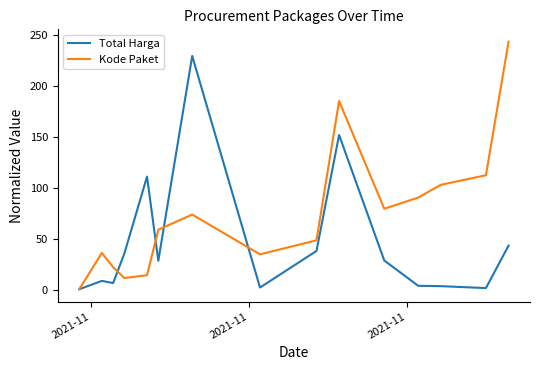

List the series in order of their peak value, highest first.

Kode Paket, Total Harga